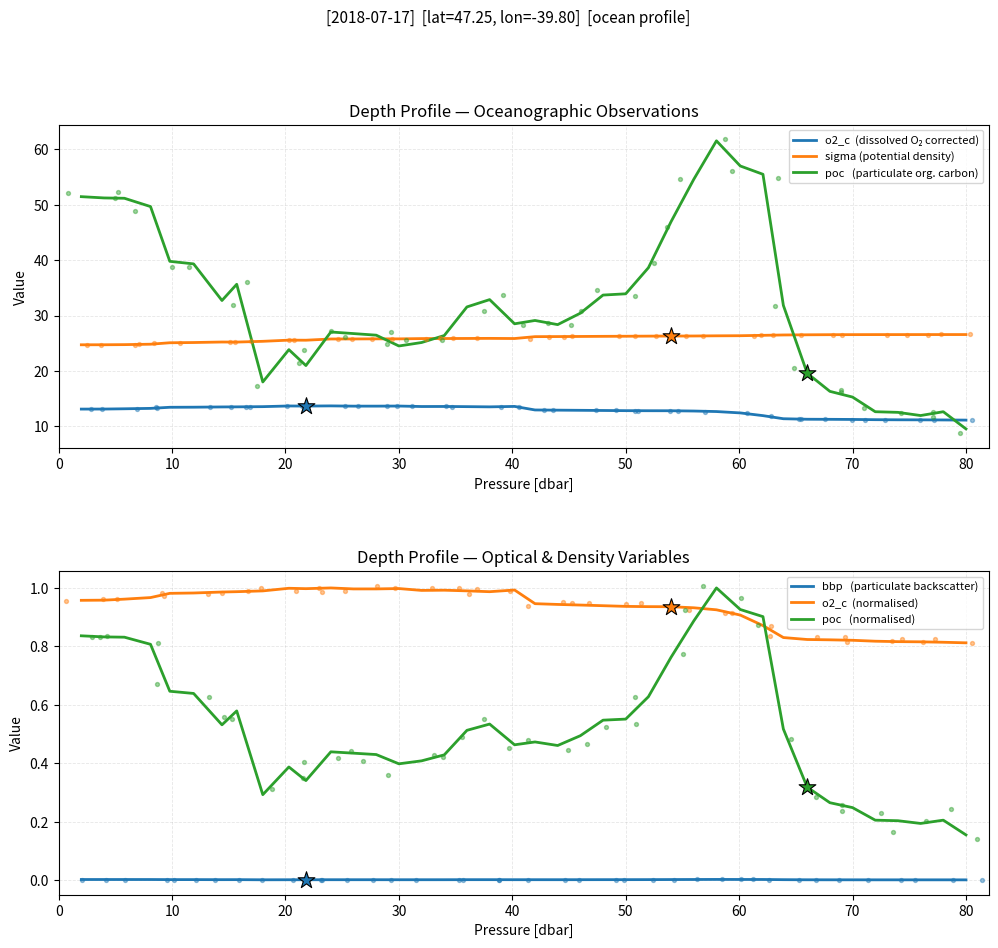

Which series reaches the maximum Y coordinate?

poc   (particulate org. carbon)